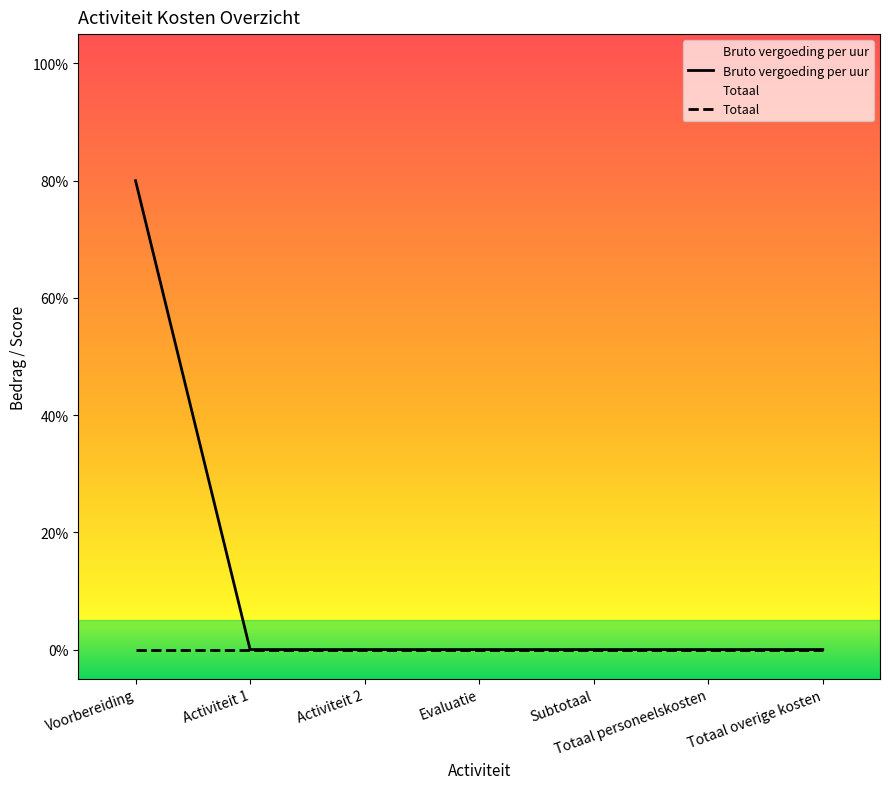

Reading left to right, extract all data points from this chart.

Bruto vergoeding per uur: Voorbereiding=80	Activiteit 1=0	Activiteit 2=0	Evaluatie=0	Subtotaal=0	Totaal personeelskosten=0	Totaal overige kosten=0
Totaal: Voorbereiding=0	Activiteit 1=0	Activiteit 2=0	Evaluatie=0	Subtotaal=0	Totaal personeelskosten=0	Totaal overige kosten=0